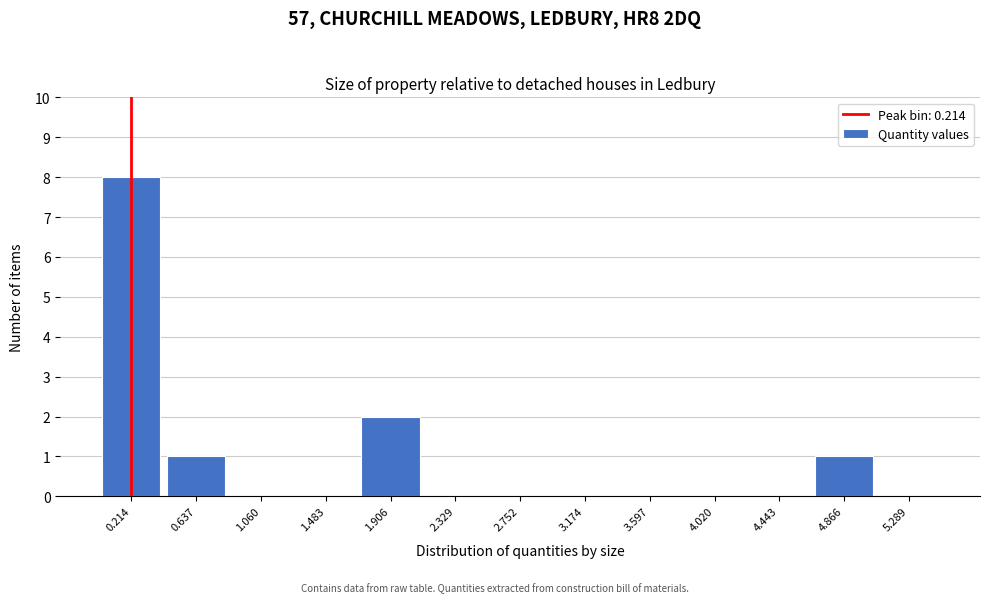

How tall is the bar that spans 4.65 to 5.10 on the x-axis? Neither the bar edges nor the heights are printed on the chart, so give them approximately, as read against the axes.

1